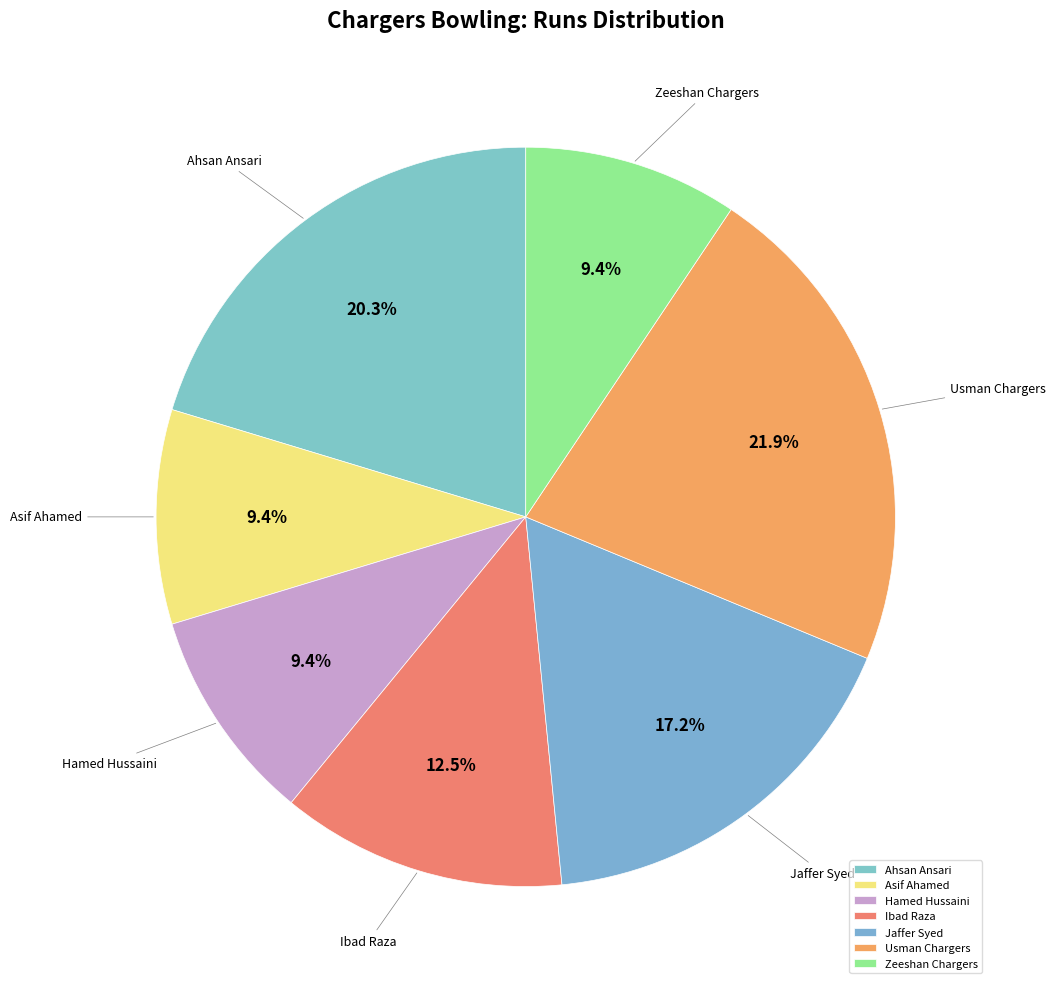

What percentage is NOT represented by Ahsan Ansari?

79.7%